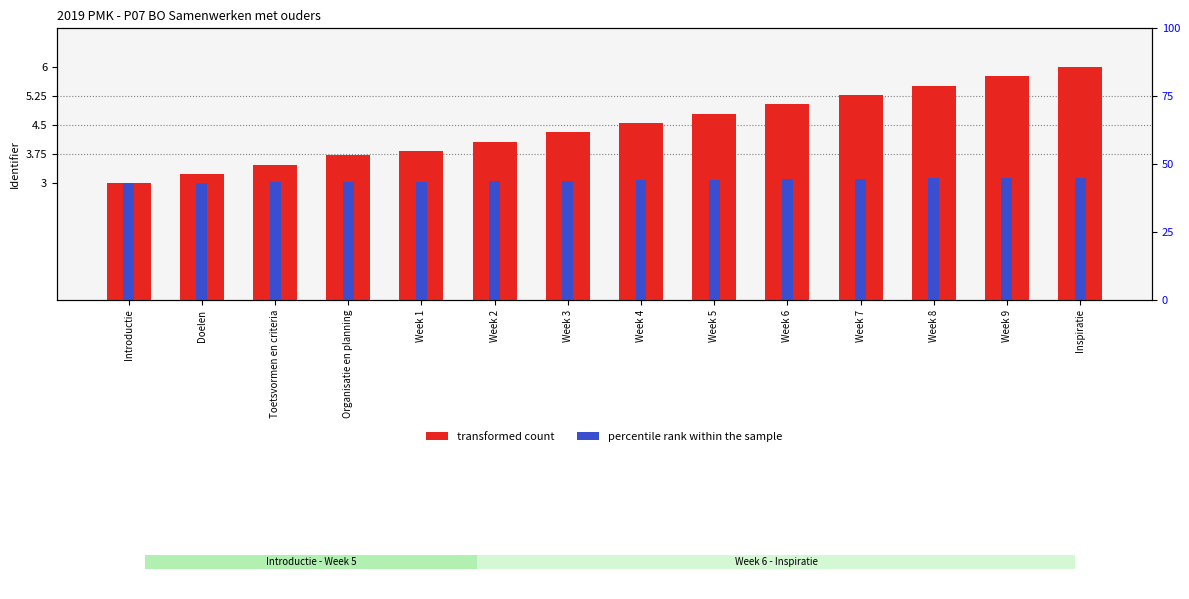

How many series are shown in this chart?

2